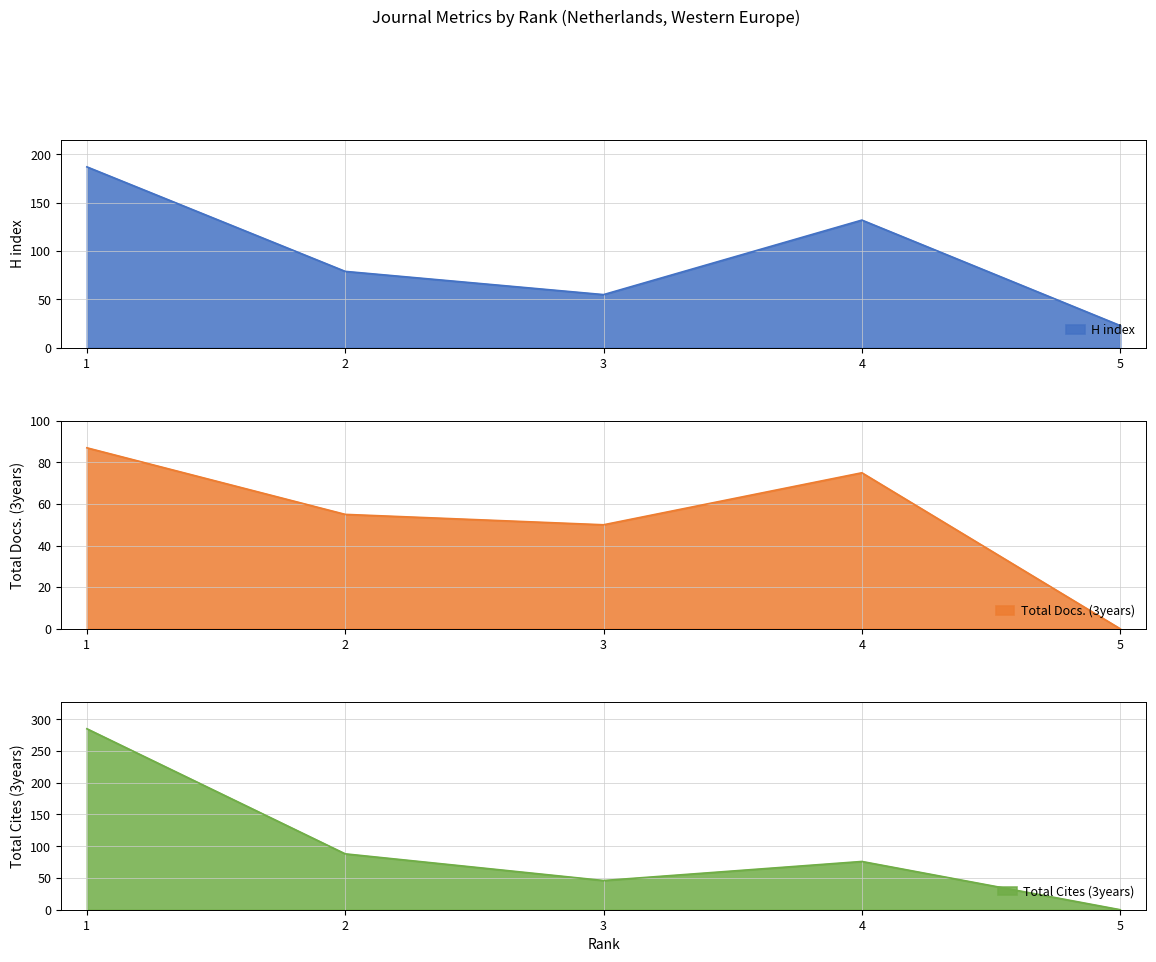

How many interior local valleys does the Total Docs. (3years) series have?

1